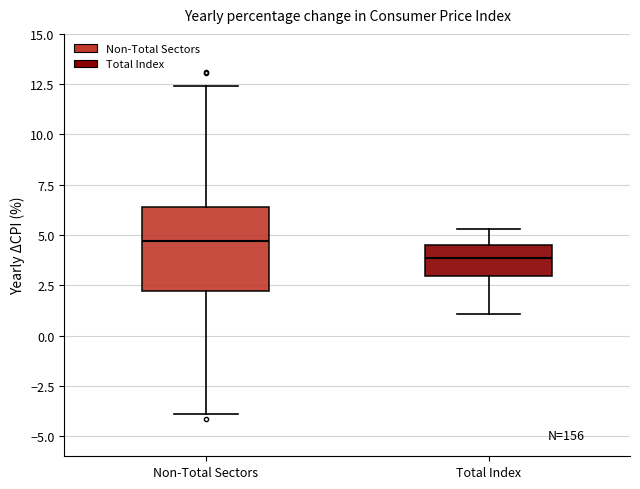

Comparing the boxes themselves (not the whiskers), which one is the tallest?

Non-Total Sectors